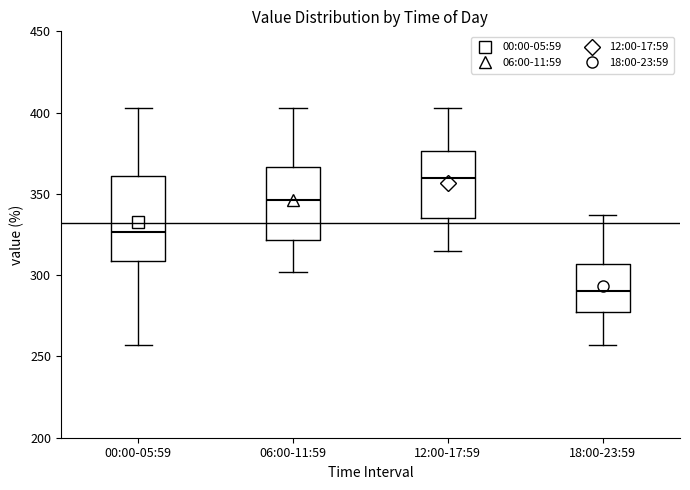

Which box's median line is the lowest?

18:00-23:59